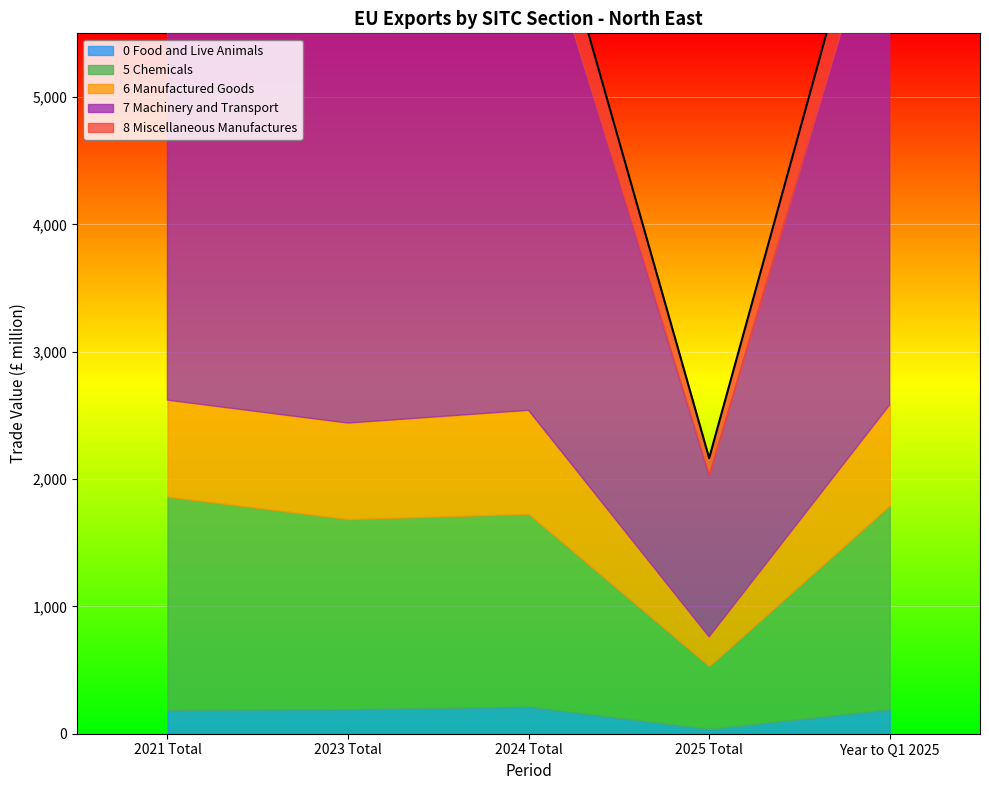

Count the number of categories in the chart.

5